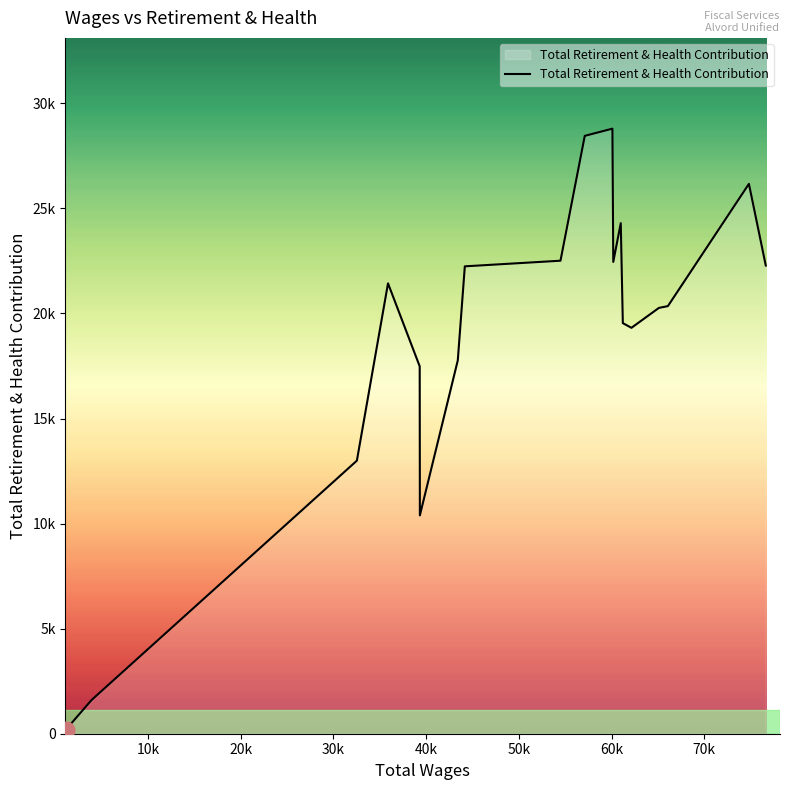

What is the average value?

18871